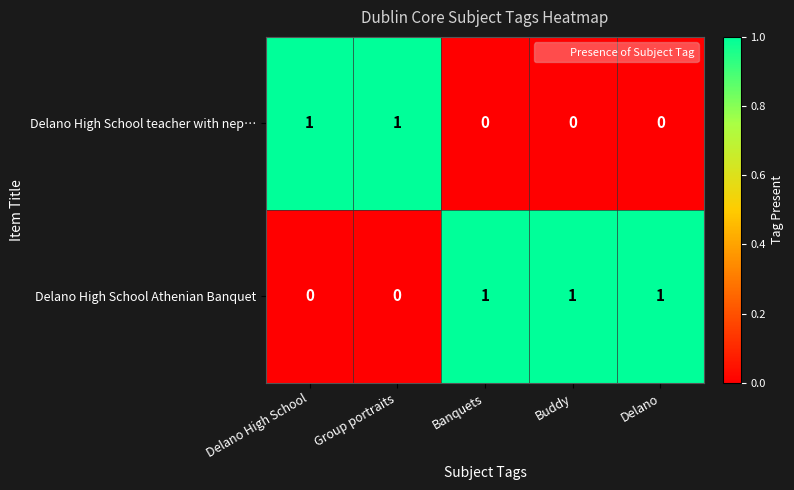

Reading right to left, list all the values displayed in this chart.

Delano High School teacher with nep…: 0	0	0	1	1
Delano High School Athenian Banquet: 1	1	1	0	0